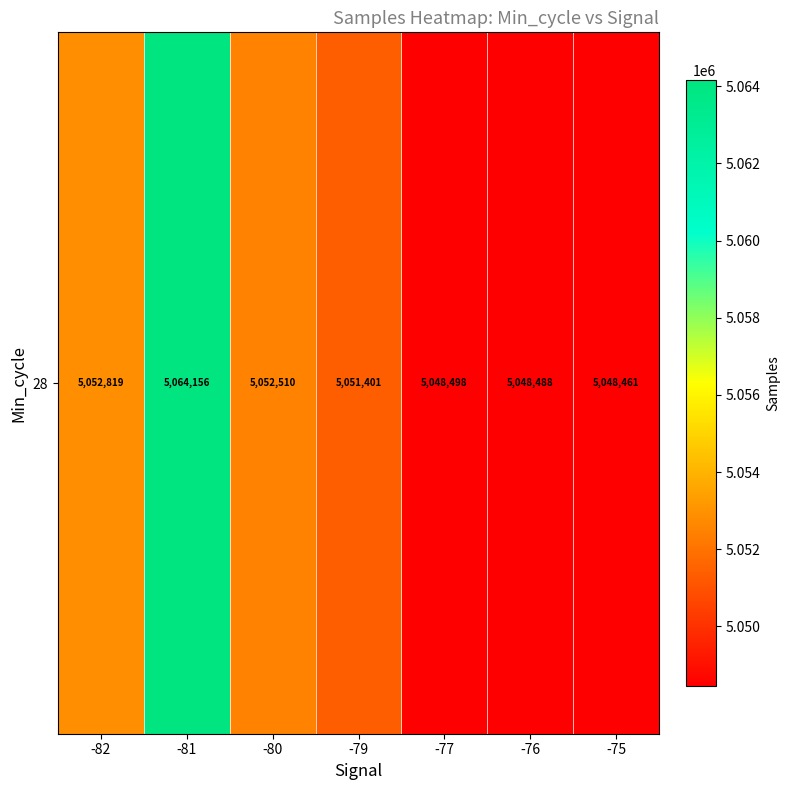

Is it true that the value at -75 is 6571216?

False